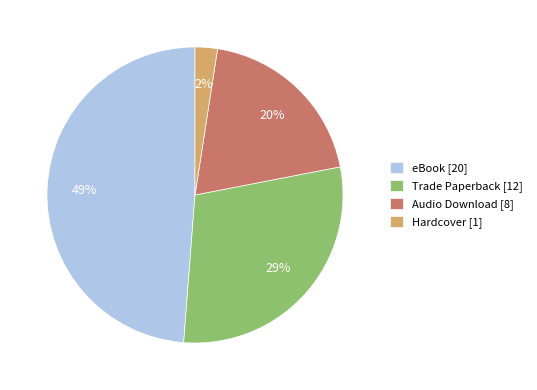

Is there any slice that represents more than half of the pie?

No